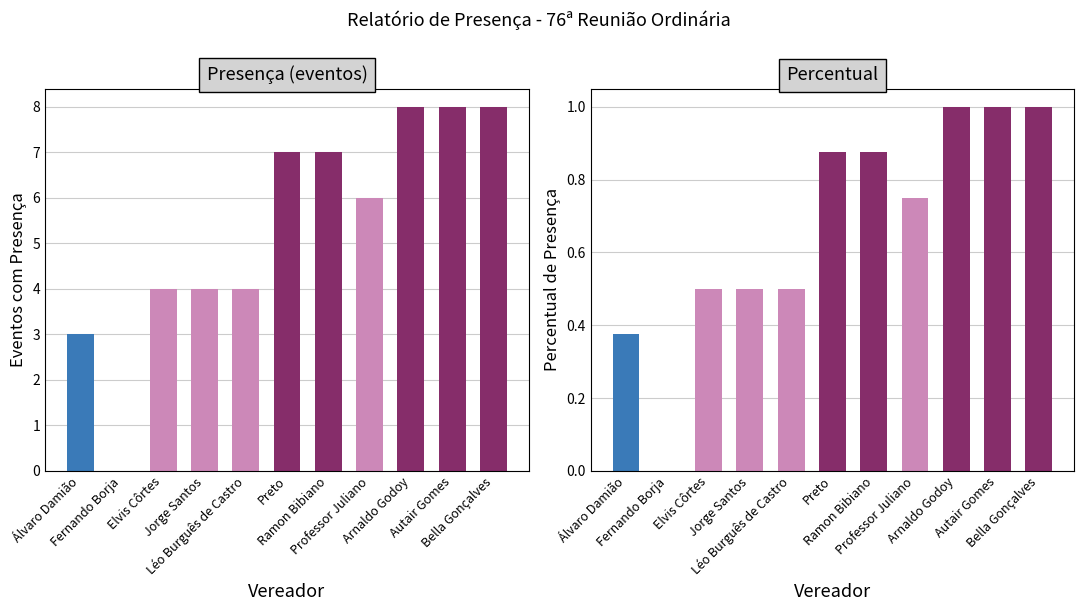

List the series in order of their overall mean, highest first.

Presença, Percentual